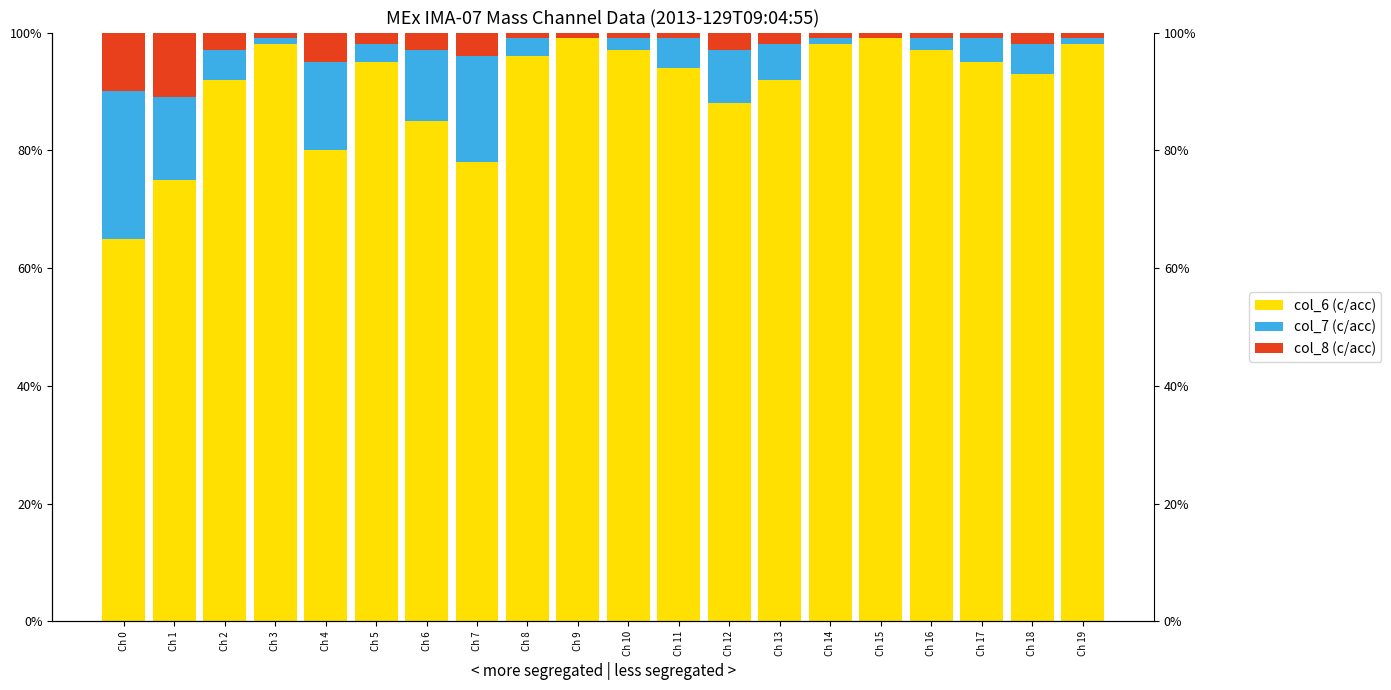

What is the average value of the col_7 (c/acc) series?

7